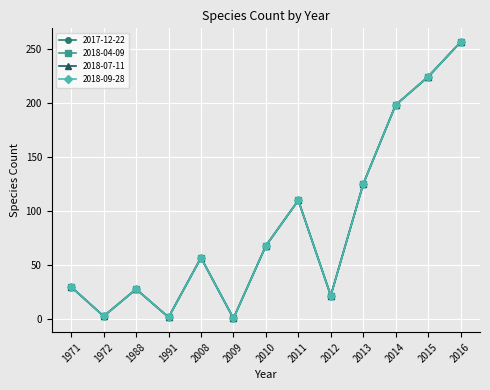

Is this an area chart (filled region under the line)?

No